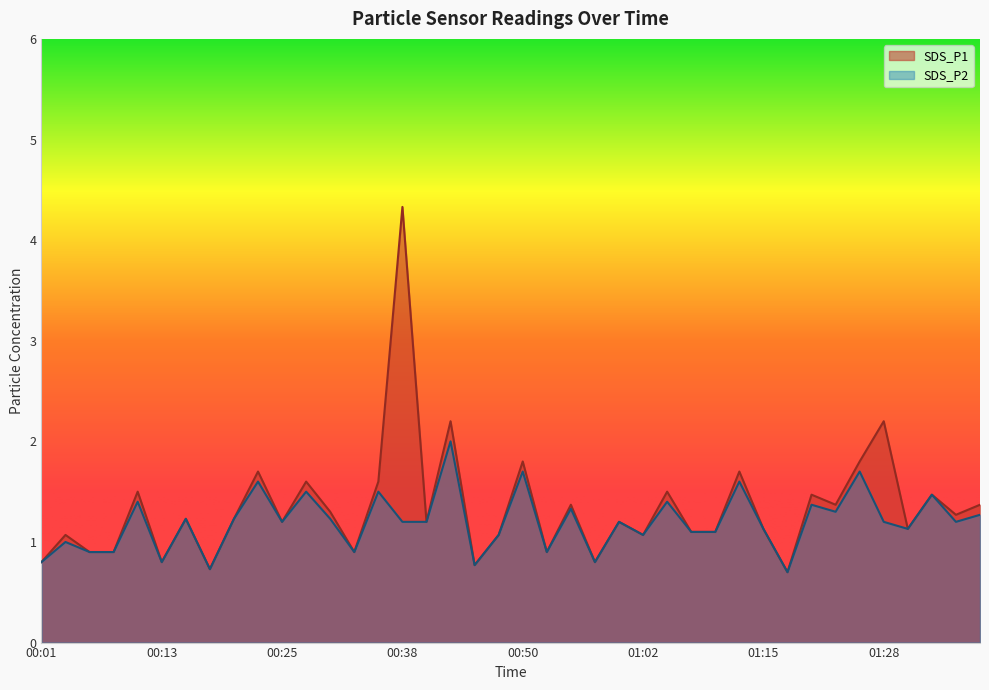

True or false: SDS_P2 and SDS_P1 intersect in this chart.

False